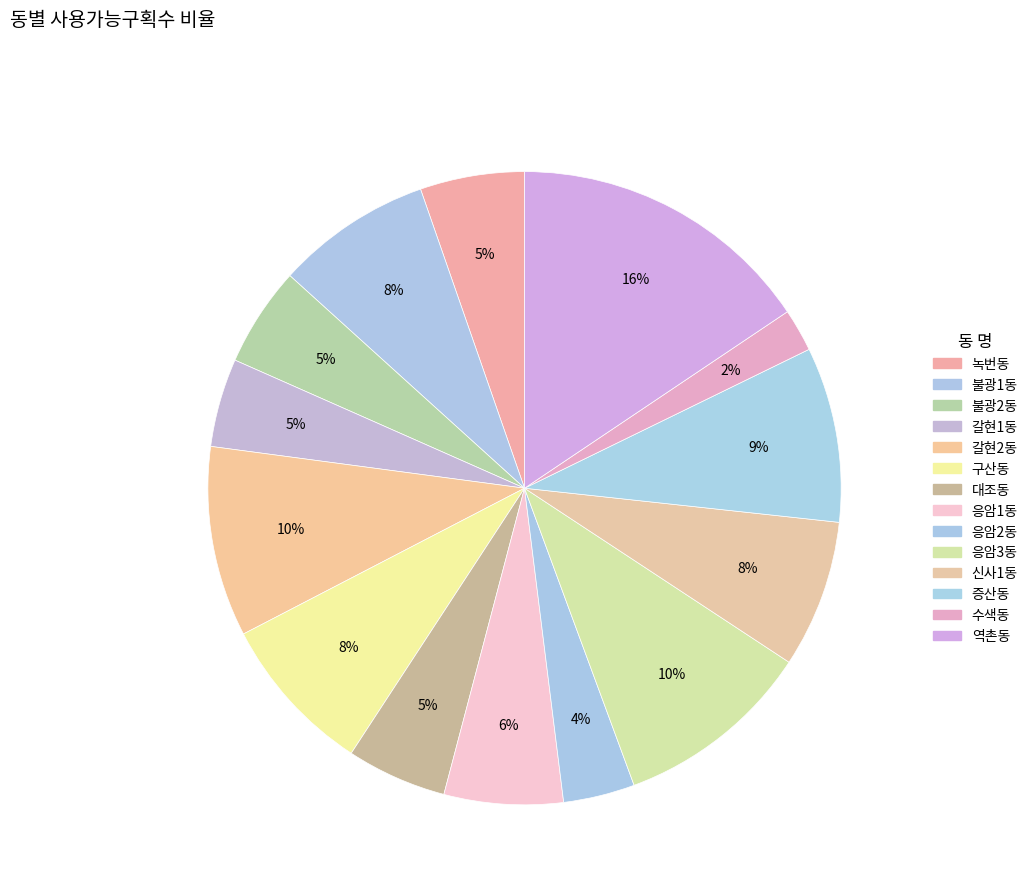

Count the number of slices in the pie.

14